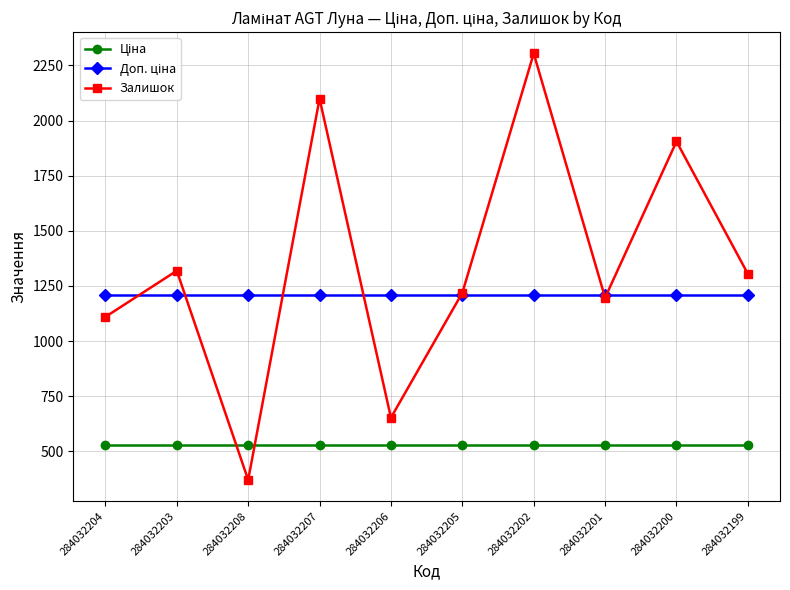

Read the Залишок value at 284032208.

371.0